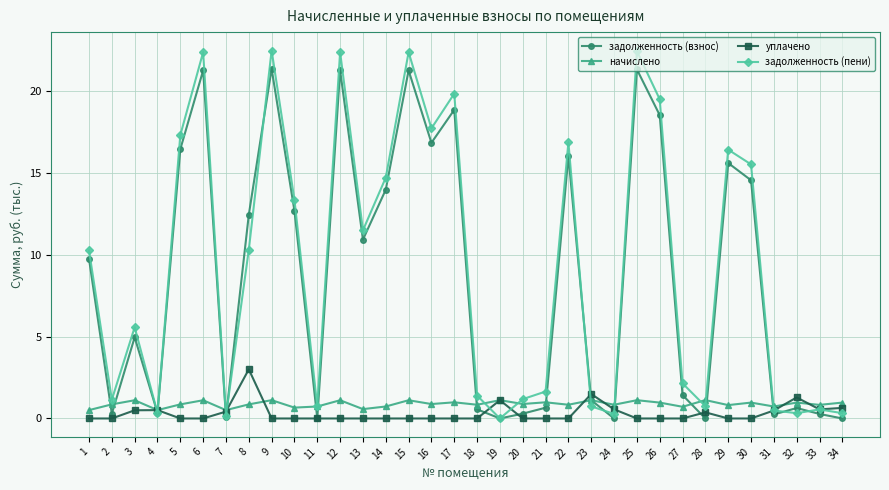

True or false: задолженность (пени) has a value of 0.7 at 28.

True